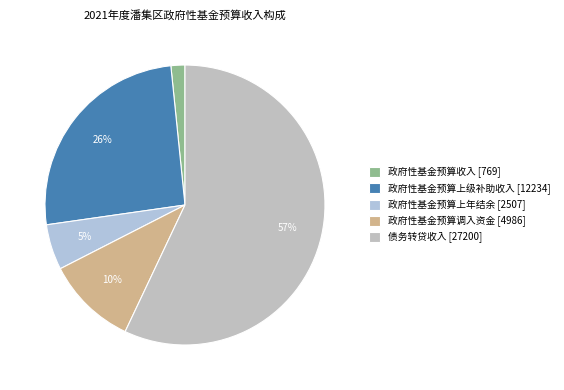

How many slices are in this pie chart?

5